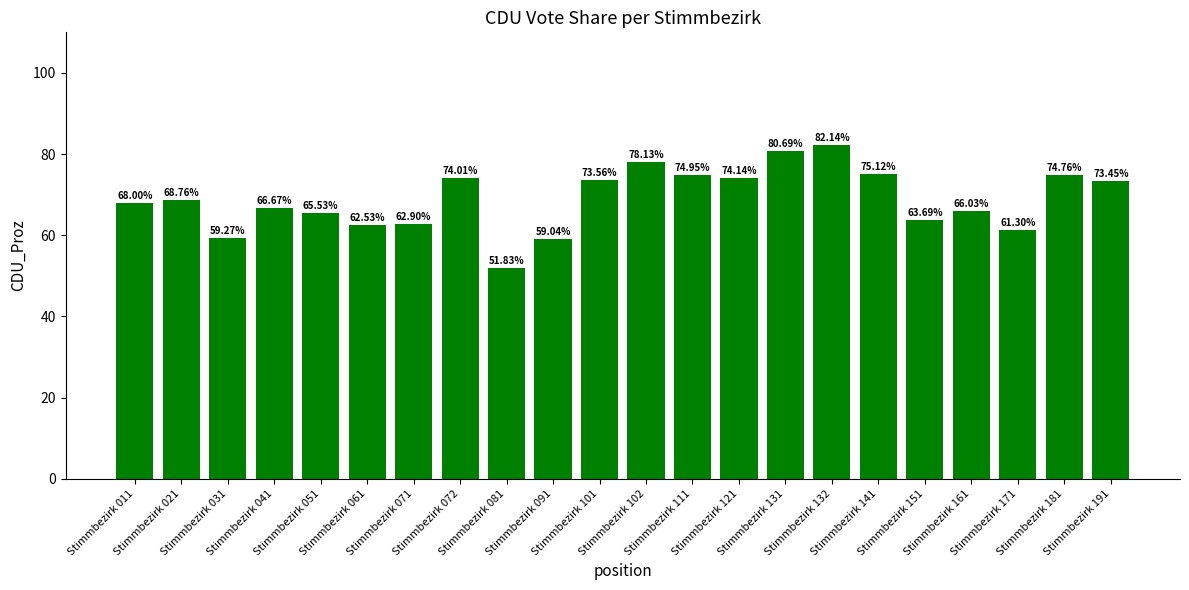

Which has a higher value, Stimmbezirk 101 or Stimmbezirk 061?

Stimmbezirk 101